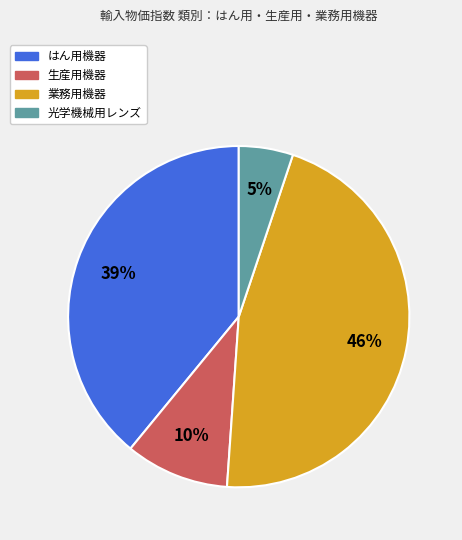

To the nearest percent, what is the average slice percentage?

25%